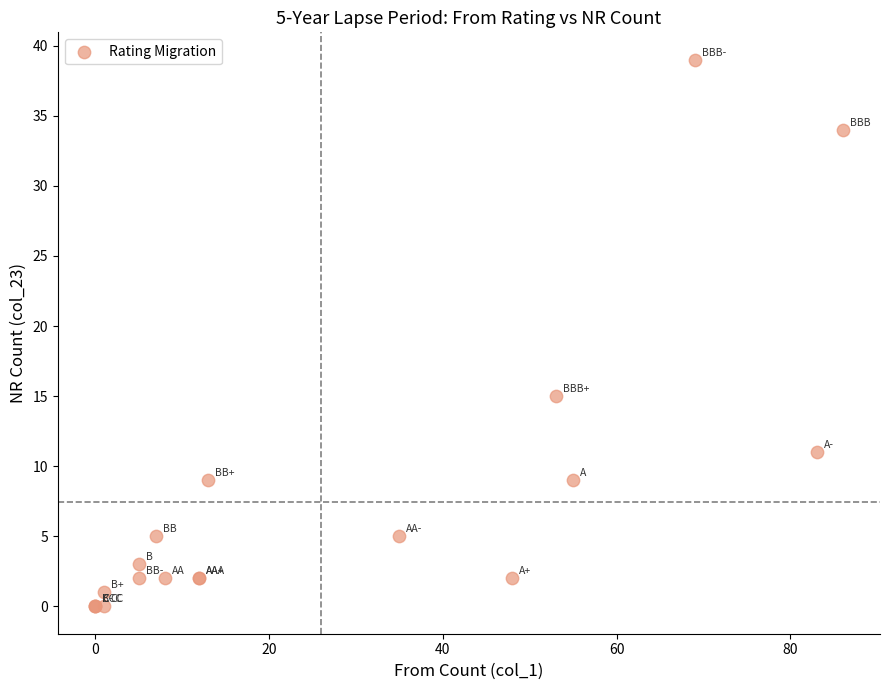

What Y value in the scatter plot is closest to 19?

15